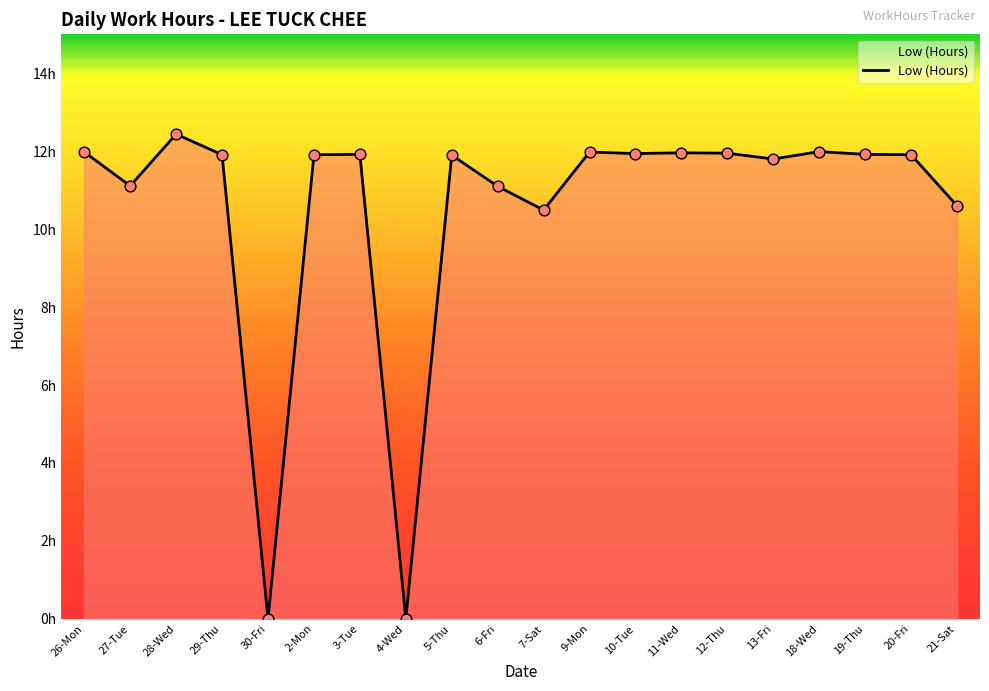

What is the change in value from 30-Fri to 19-Thu?

+11.9